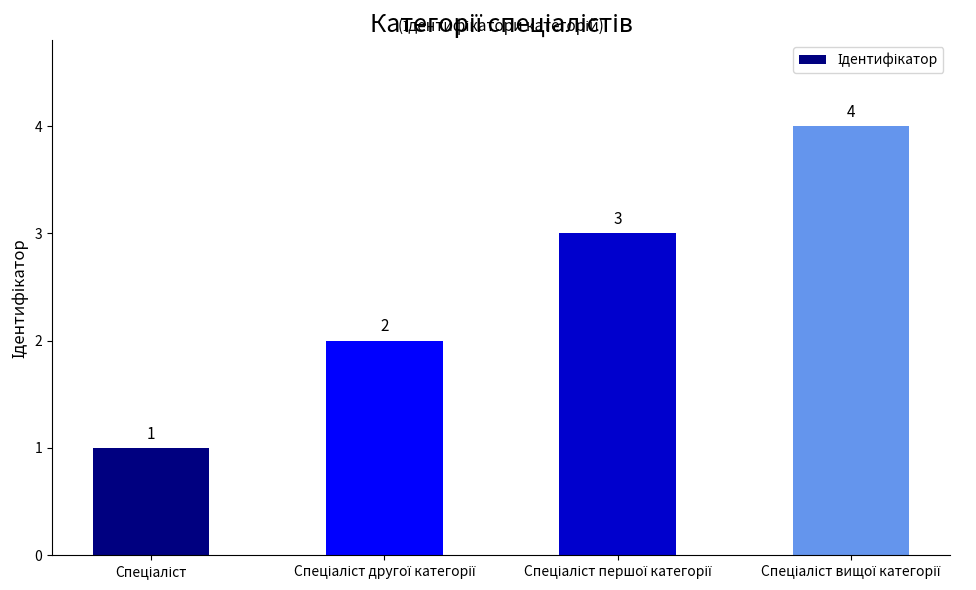

Count the values in the range 2 to 4.

3